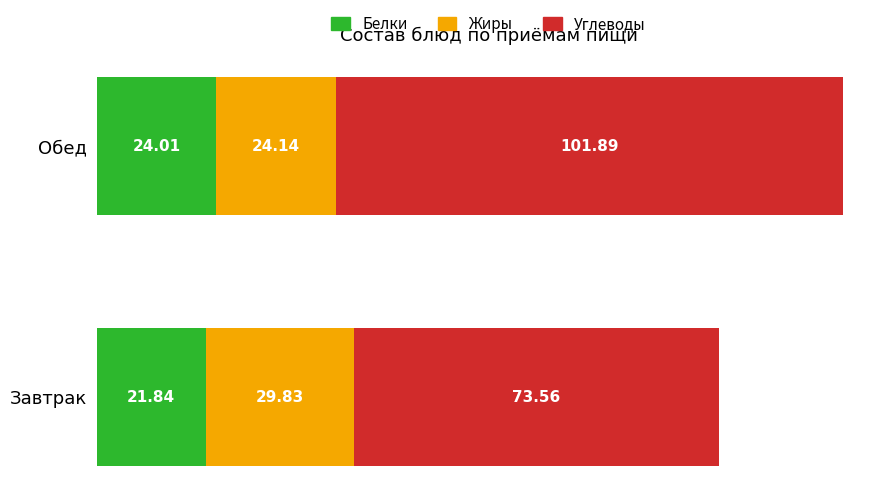

At which label is Белки closest to 22?

Завтрак